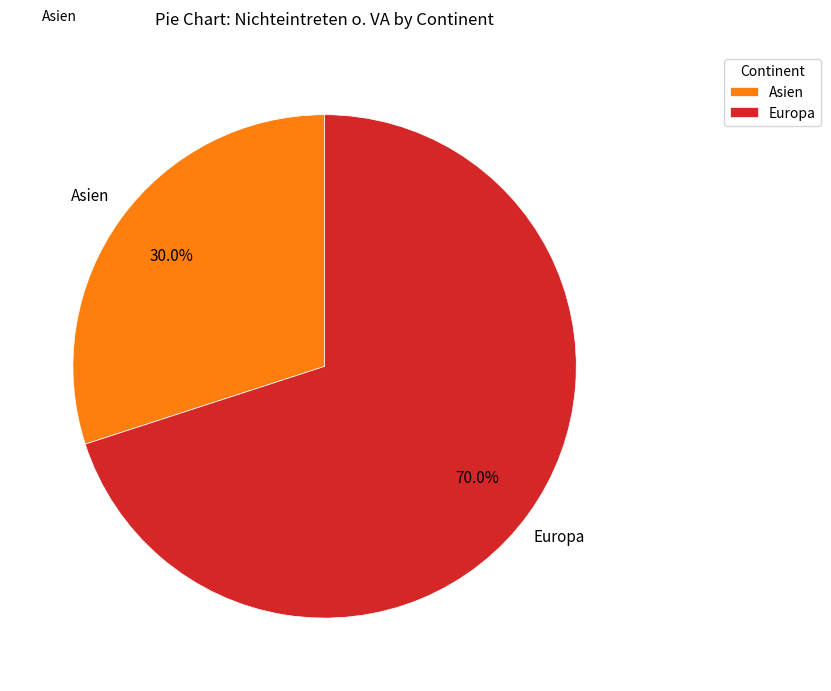

Is Europa the majority of the pie?

Yes